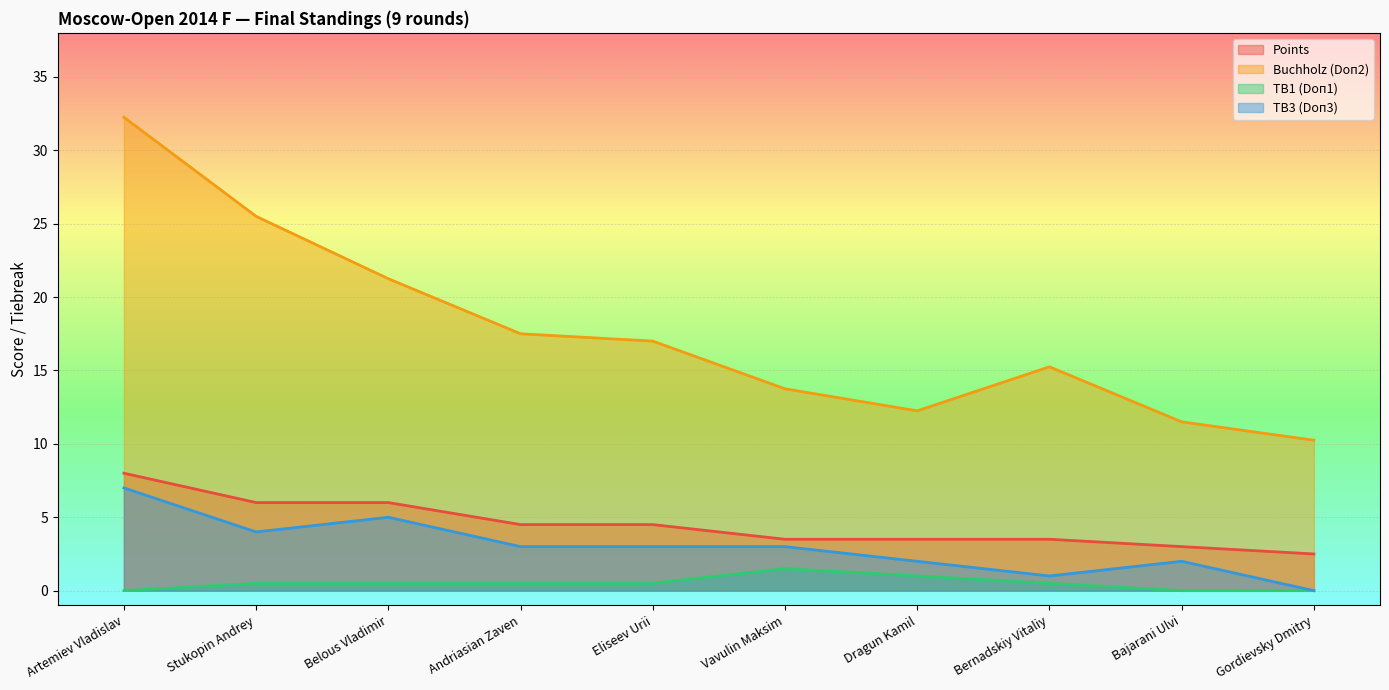

The value of TB1 (Doп1) at Gordievsky Dmitry is -1.0. True or false?

False